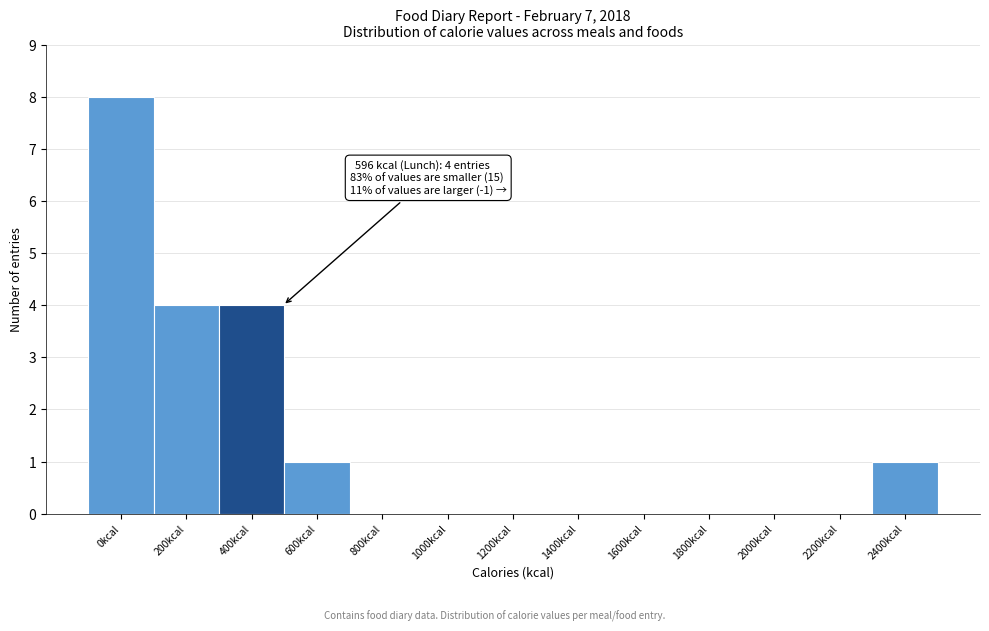

Reading right to left, what are all the values shown in this chart?

2400kcal=1	2200kcal=0	2000kcal=0	1800kcal=0	1600kcal=0	1400kcal=0	1200kcal=0	1000kcal=0	800kcal=0	600kcal=1	400kcal=4	200kcal=4	0kcal=8